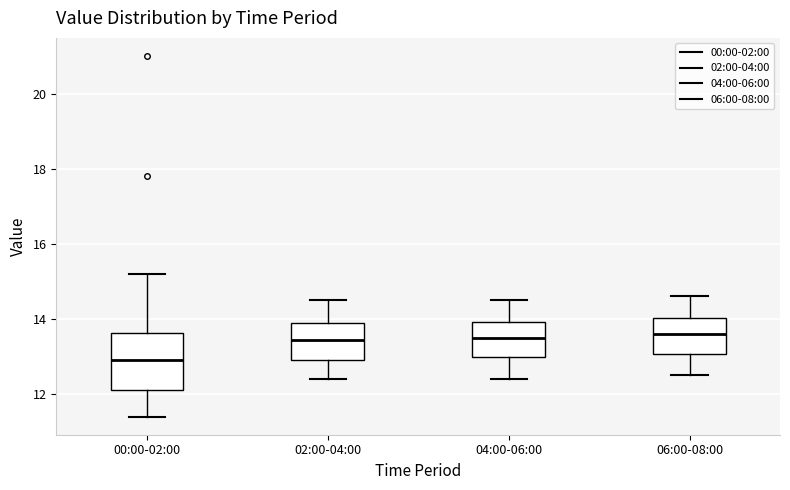

Reading left to right, read every box against the y-axis: the position of its median line, the range the box covers, and the ends of its whiskers. The values are not printed on the chart, so give them approximately, as read against the axis.

00:00-02:00: median 13.0, box 12.2 to 13.6, whiskers 11.4 to 15.2
02:00-04:00: median 13.4, box 13.0 to 14.0, whiskers 12.4 to 14.6
04:00-06:00: median 13.6, box 13.0 to 14.0, whiskers 12.4 to 14.6
06:00-08:00: median 13.6, box 13.0 to 14.0, whiskers 12.6 to 14.6